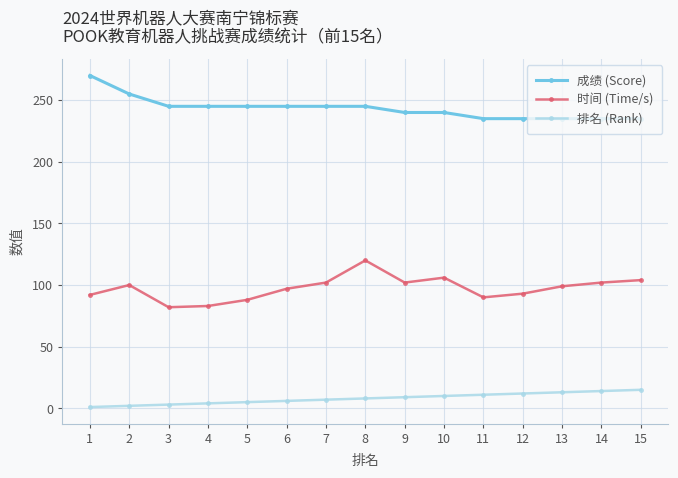

How many data points does each series have?

15